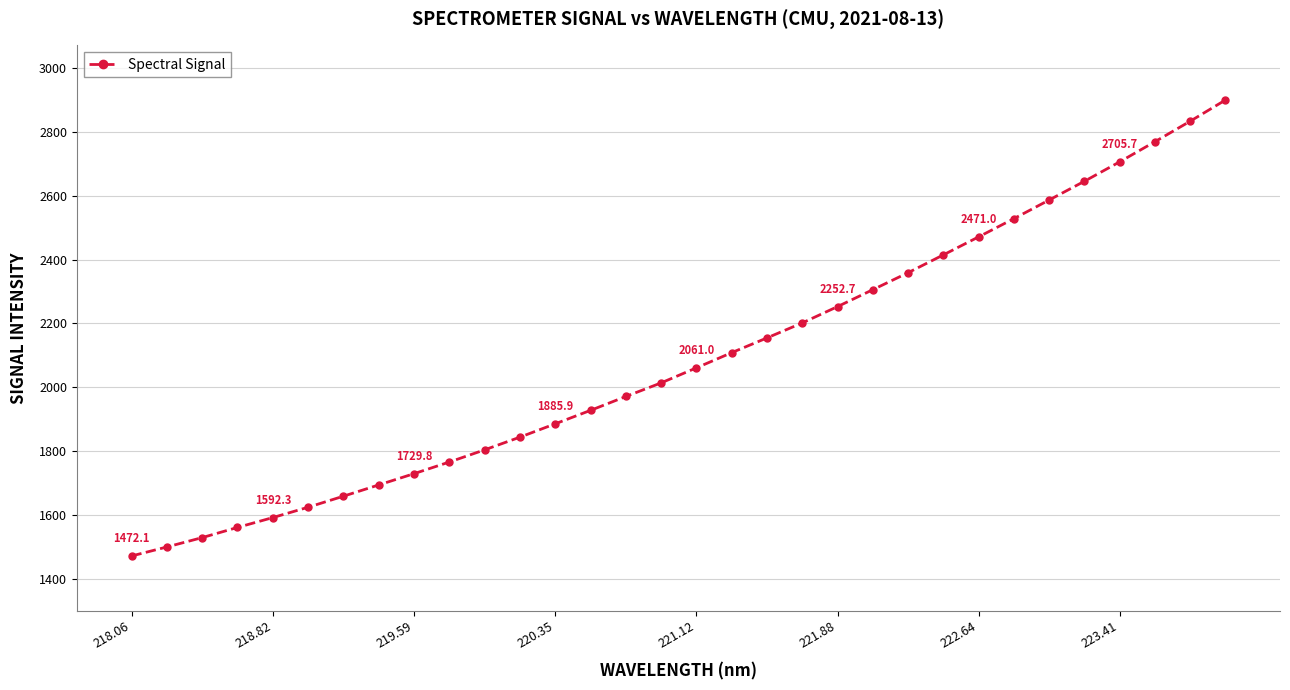

What is the difference between the second highest and minimum values?

1360.6